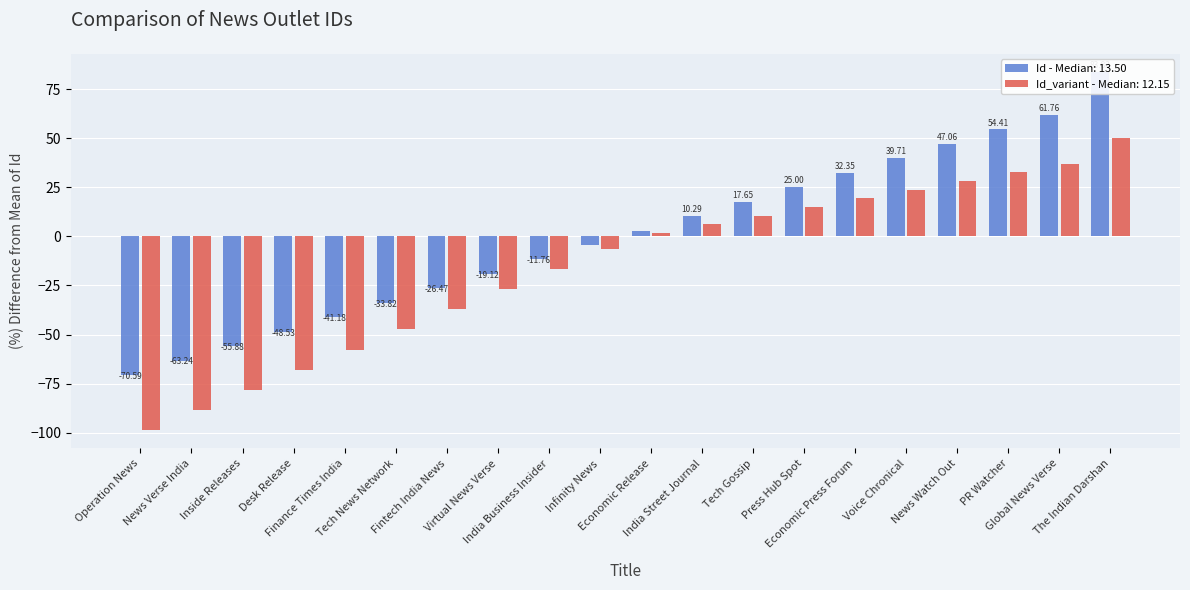

Reading left to right, what are all the values shown in this chart?

-70.6	-63.2	-55.9	-48.5	-41.2	-33.8	-26.5	-19.1	-11.8	-4.4	2.9	10.3	17.6	25.0	32.4	39.7	47.1	54.4	61.8	83.8